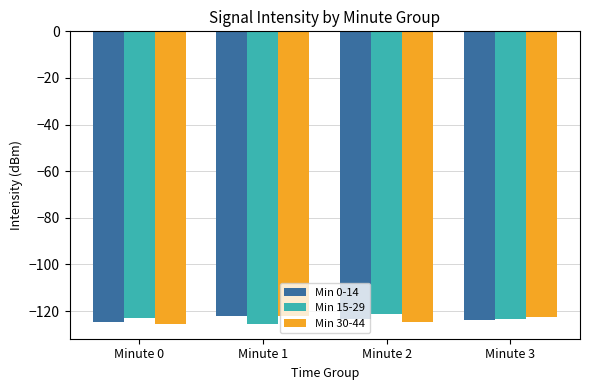

What is the difference between the Min 0-14 values at Minute 0 and Minute 1?

2.8